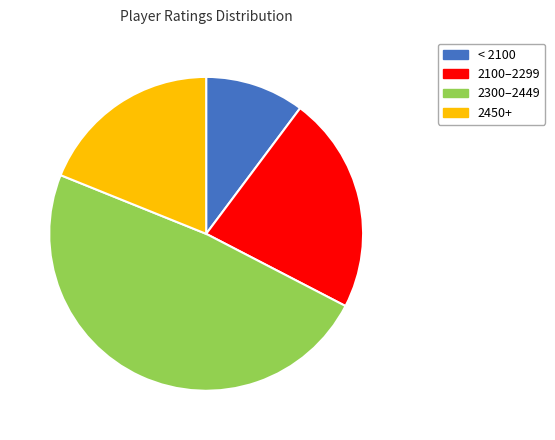

Is there any slice that represents more than half of the pie?

No